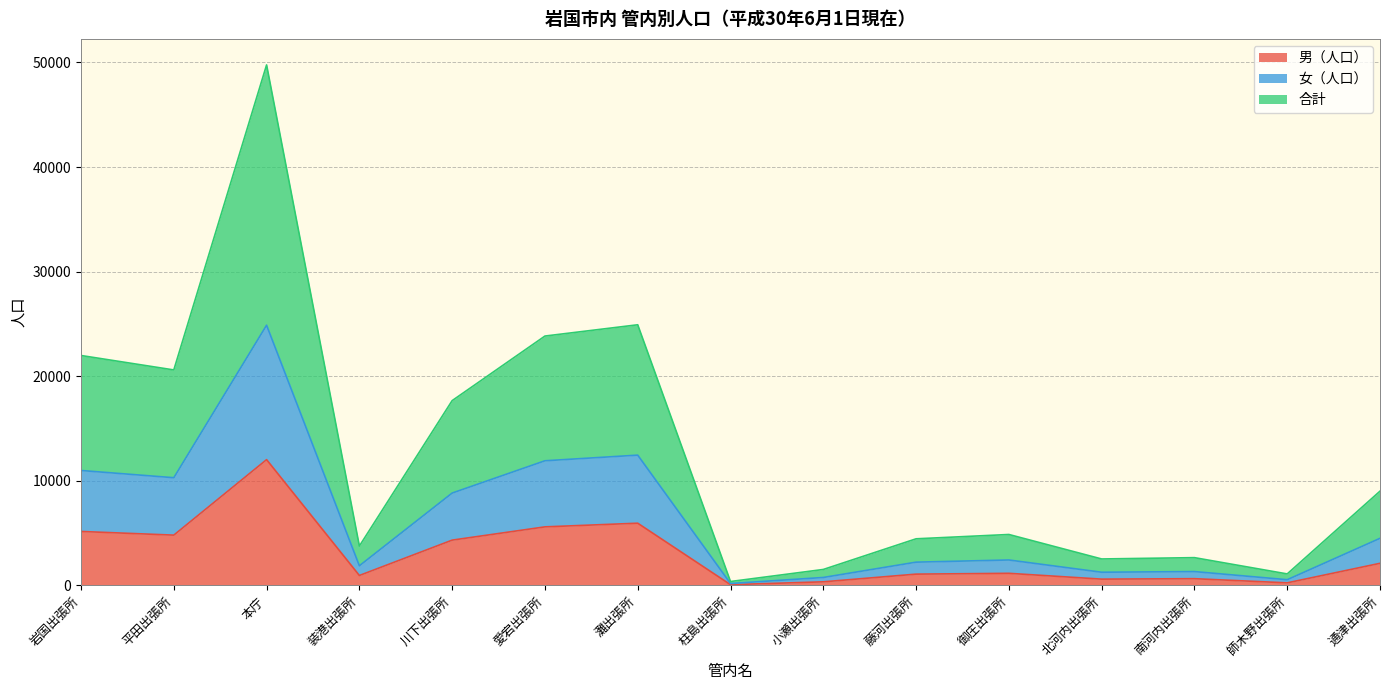

What is the maximum value shown in the chart?

49758